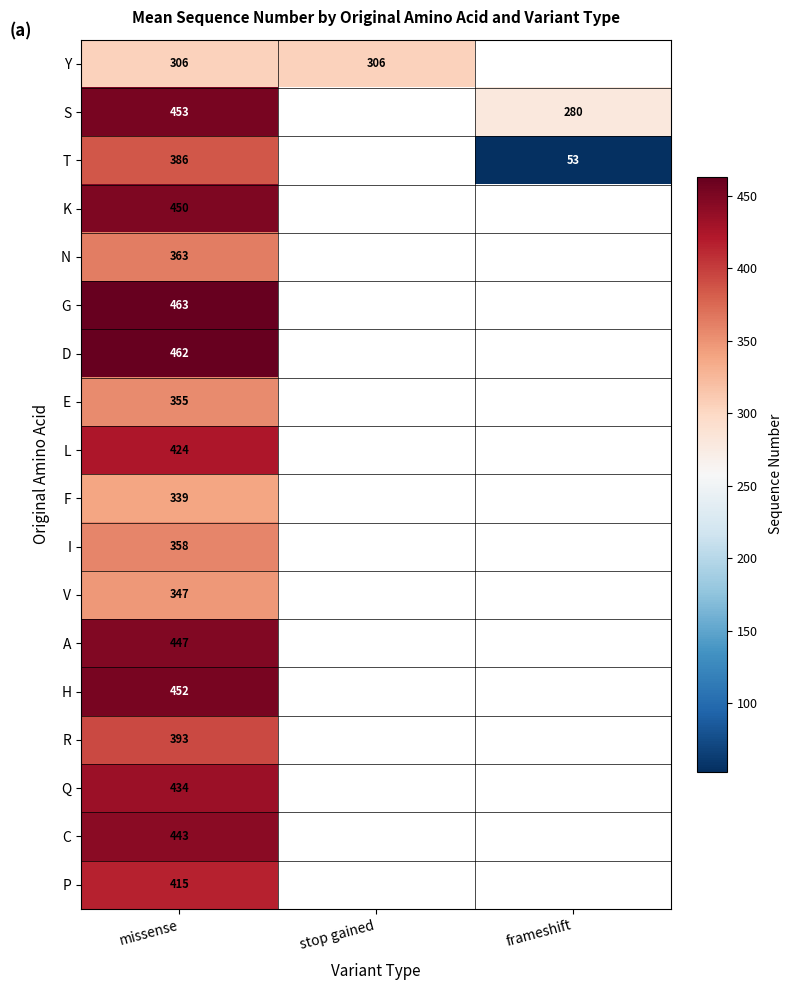

The C series shows 443 at missense. True or false?

True